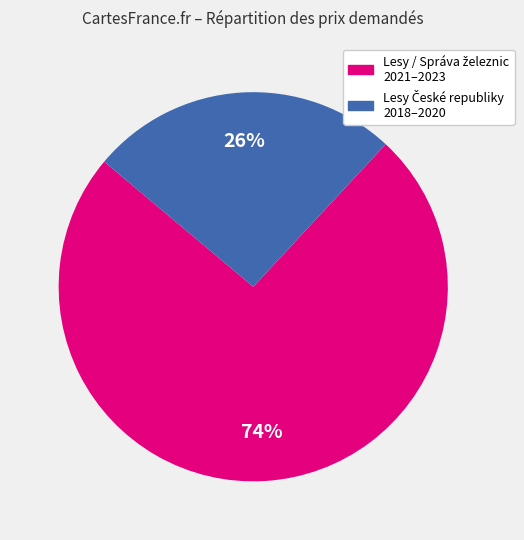

Does any single category account for the majority?

Yes